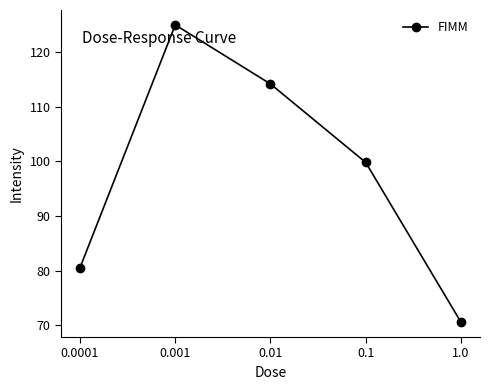

How many lines are shown in the chart?

1